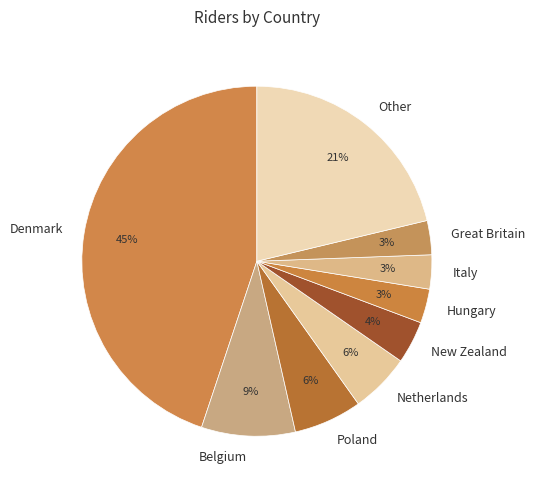

Is there a majority slice in this chart?

No